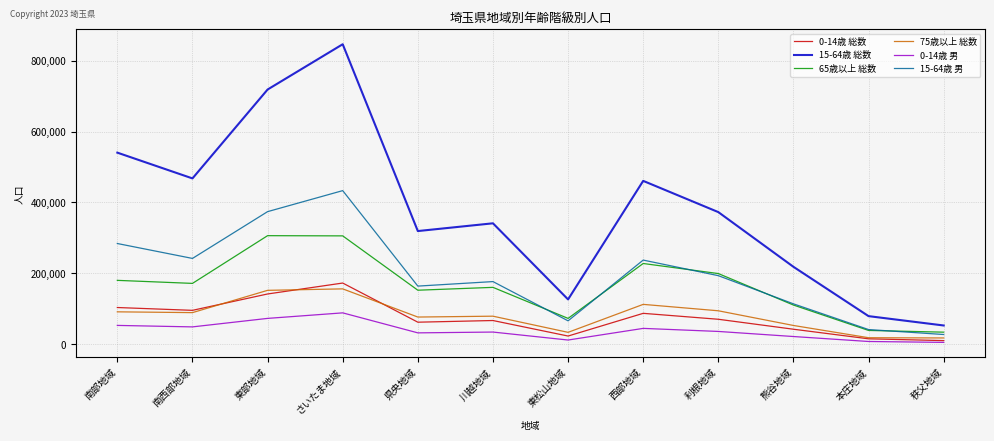

Which series has the widest spread of values?

15-64歳 総数